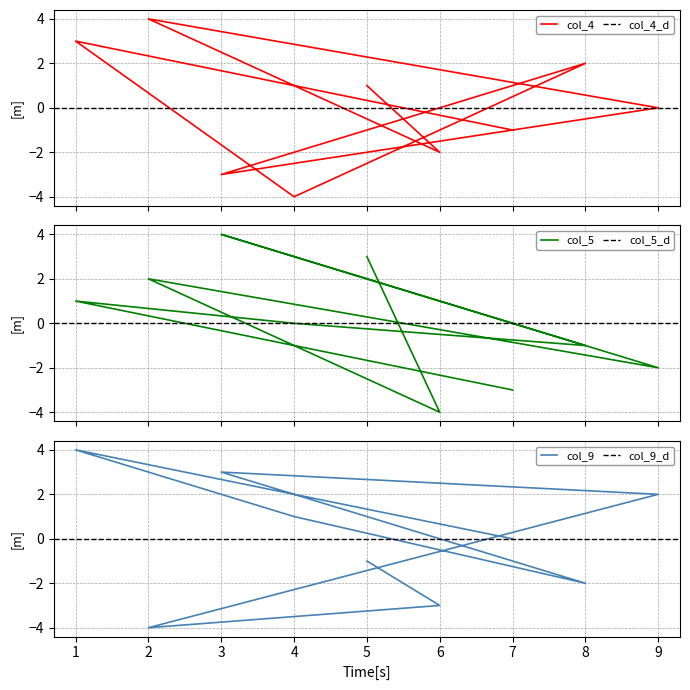

Which category has the highest value in the col_5 series?

3